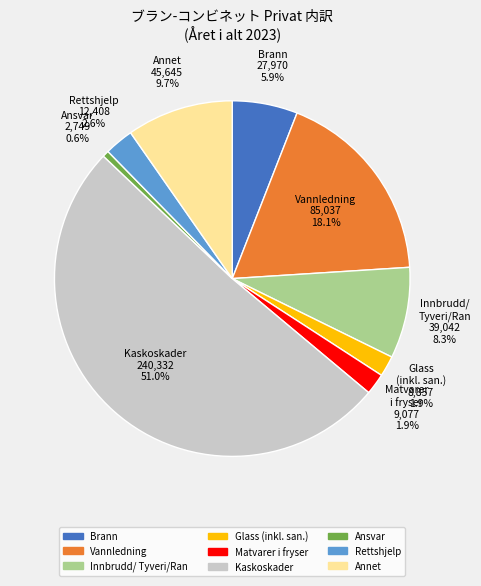

Does any single category account for the majority?

Yes